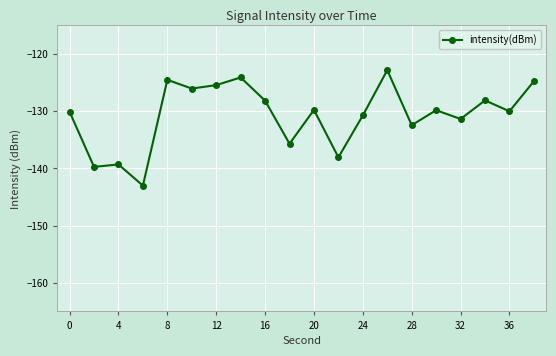

How many interior local valleys (lower than both neighbors) does the data have?

8